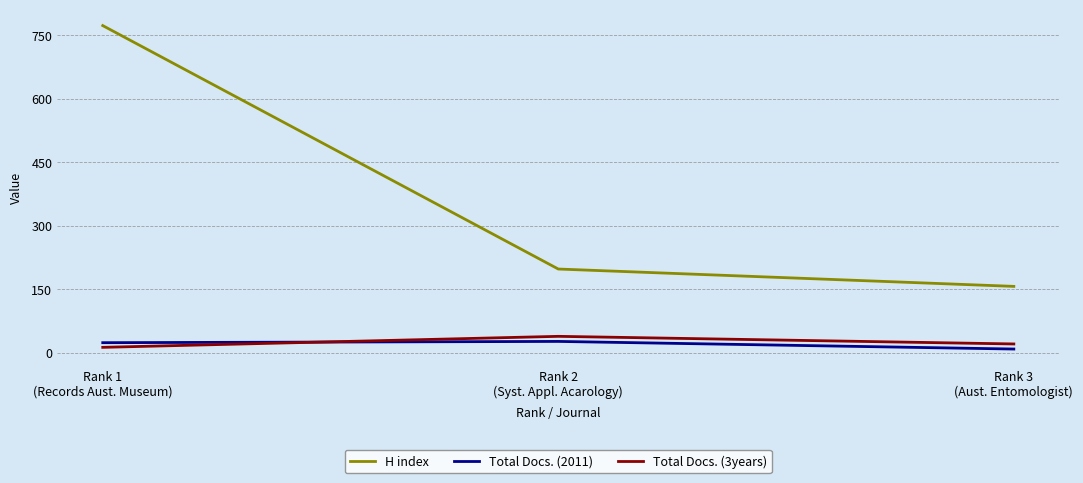

What is the approximate value of H index at Rank 3
(Aust. Entomologist)?

157